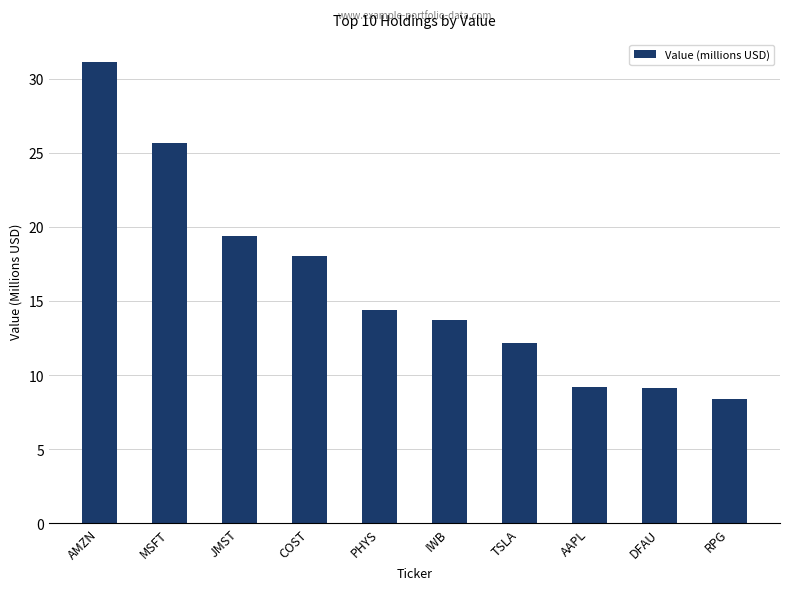

What is the ratio of the value at COST to the value at TSLA?

1.5